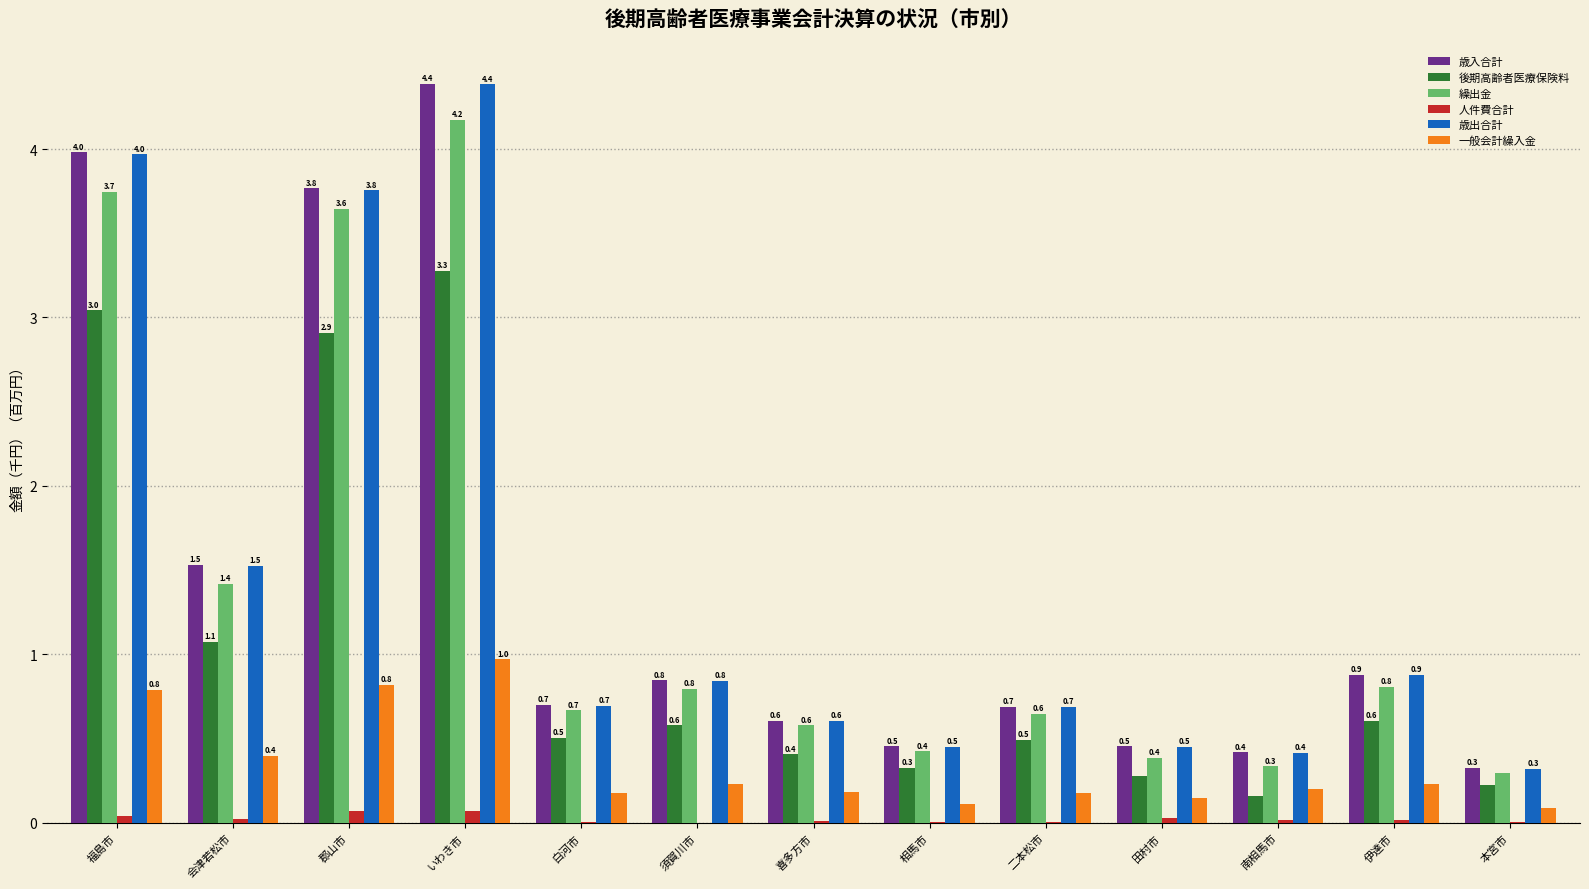

Is the value of 一般会計繰入金 at いわき市 greater than the value of 歳出合計 at 本宮市?

Yes